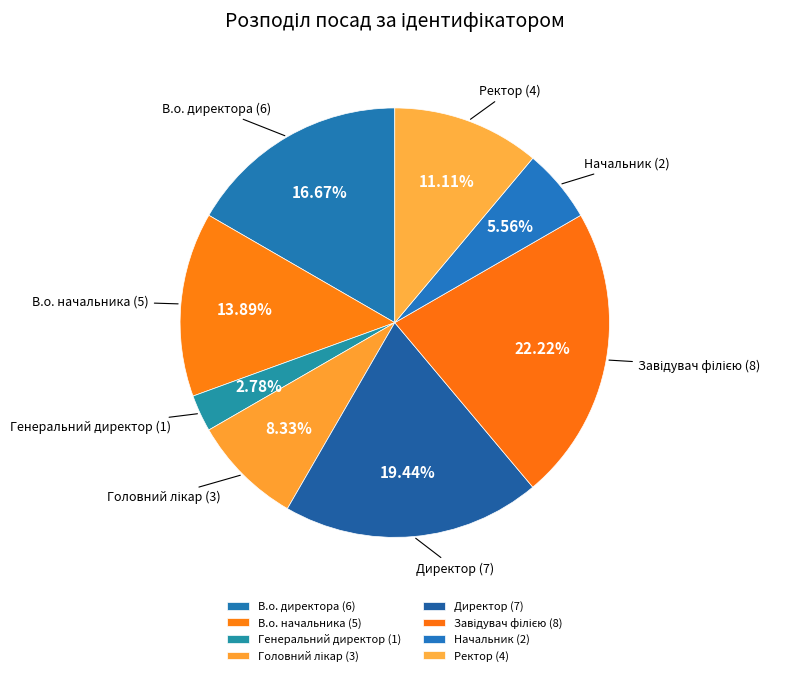

To the nearest percent, what is the difference between the largest and smallest slice percentages?

19%